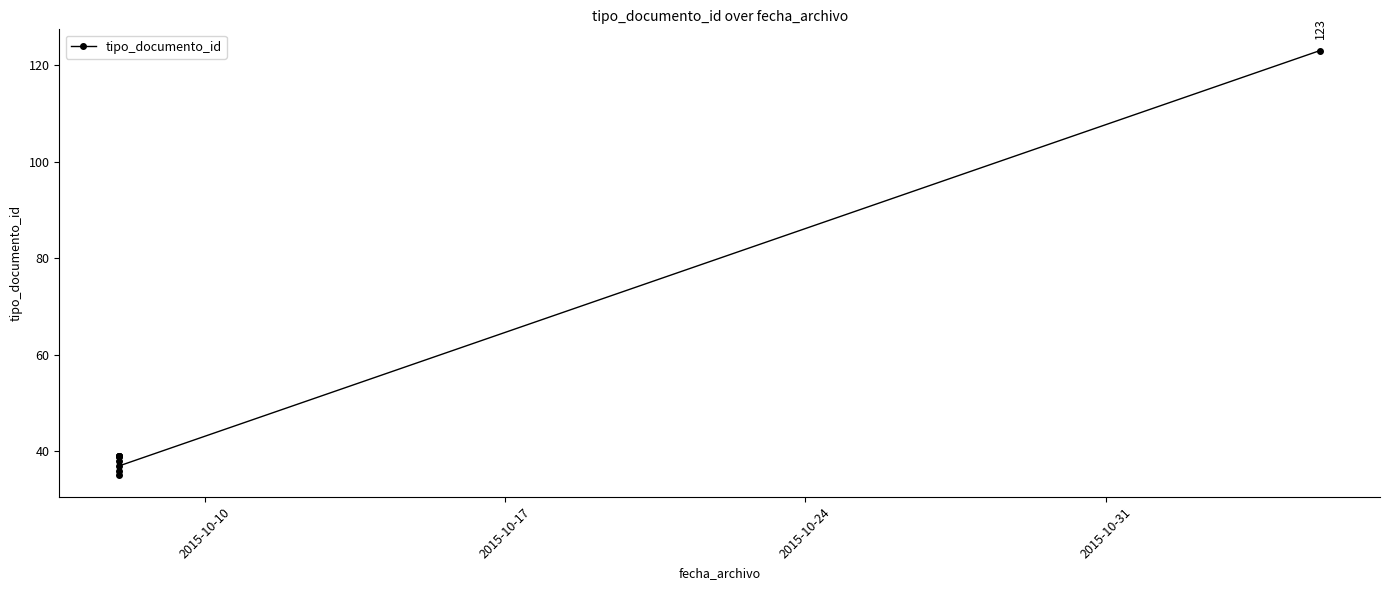

True or false: the data has more than 1 interior local peaks.

False